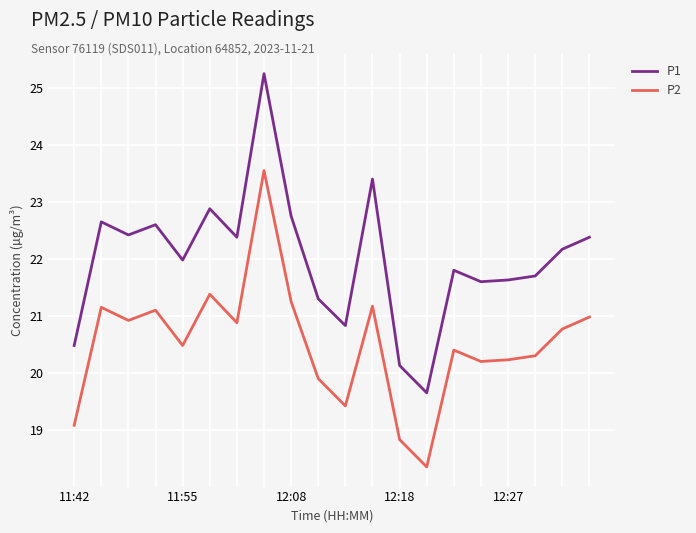

What is the difference between the maximum and minimum values in the P1 series?

5.6